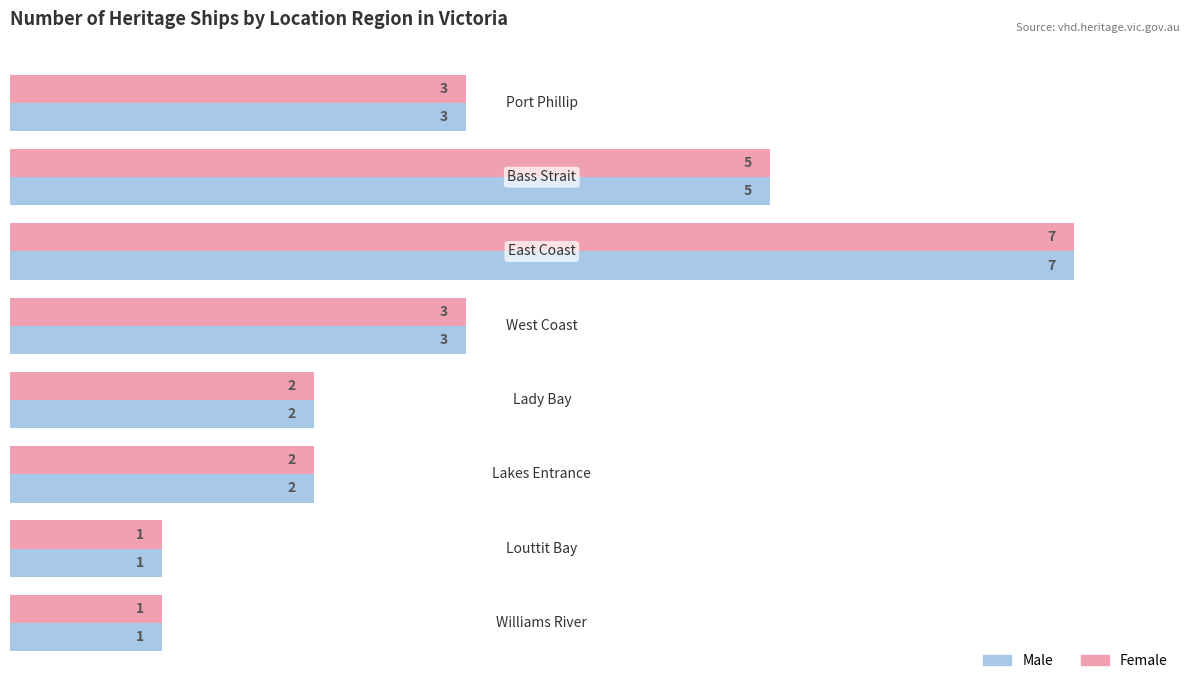

How many values in the Female series are below 3?

4